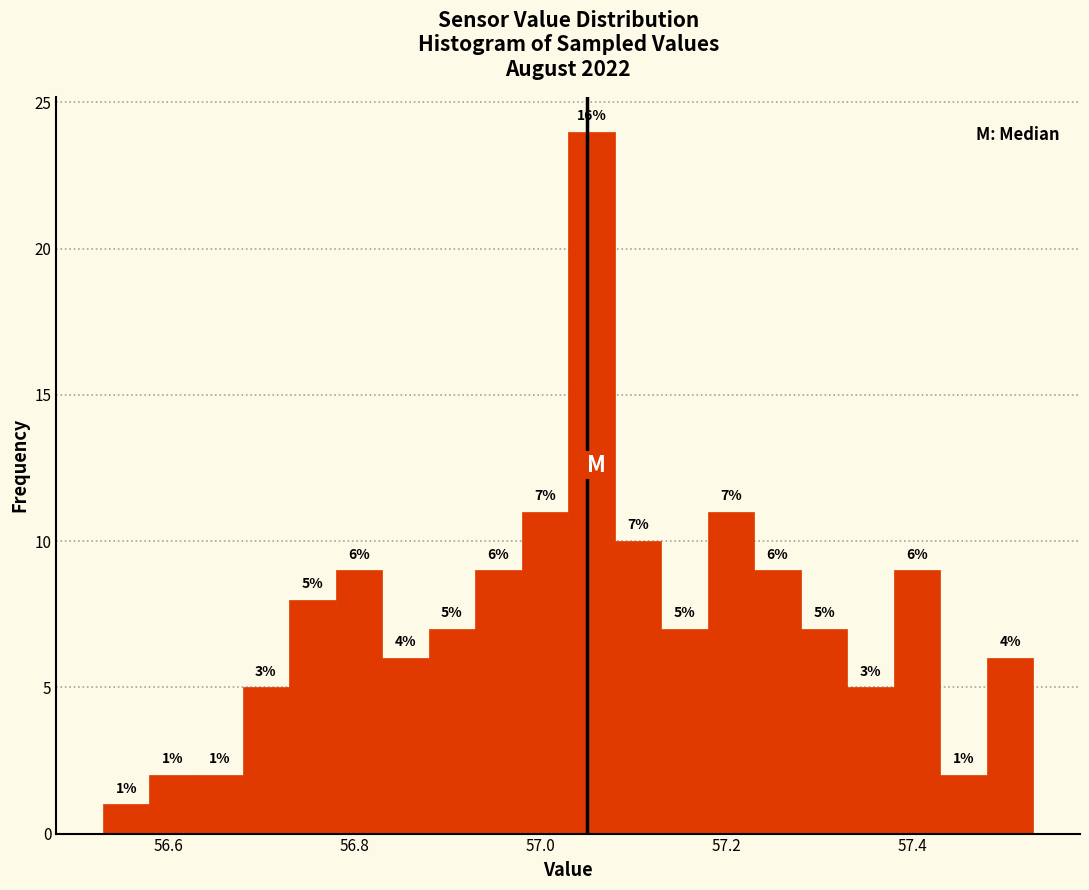

Read against the x-axis, roughly where is the centre of the tallest bar?

57.06